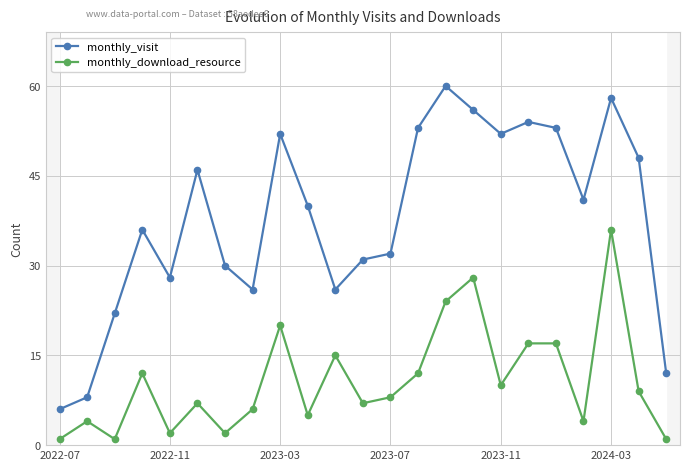

In monthly_visit, how many points are higher than both neighbors (excluding endpoints)?

6